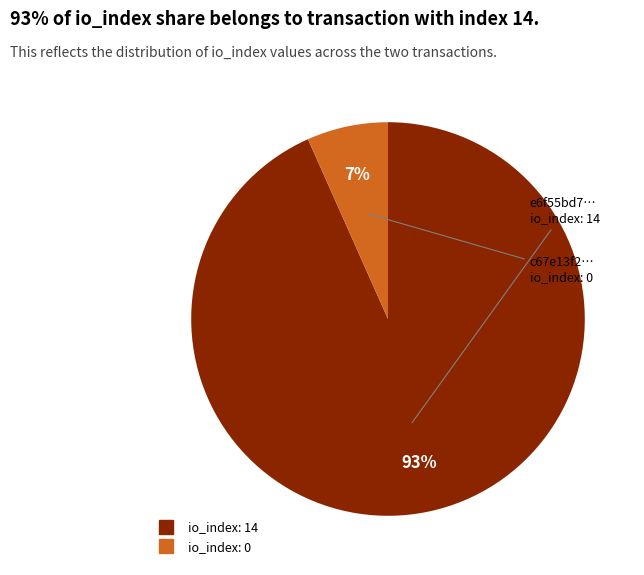

How many segments does this pie chart have?

2